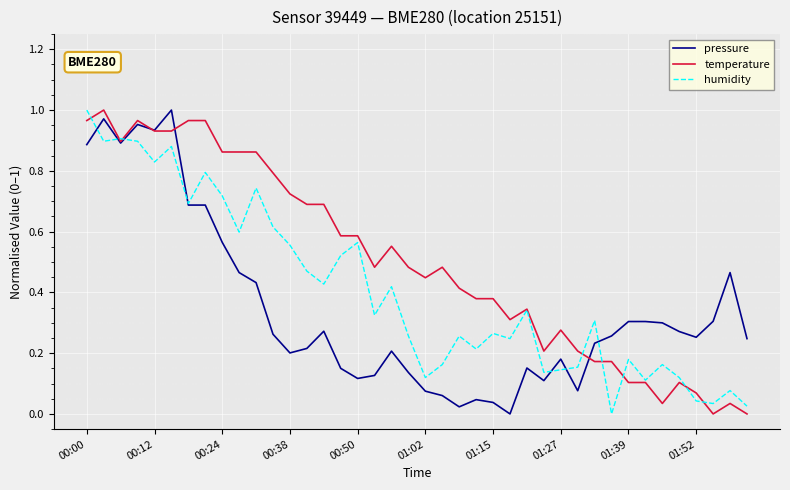

How many distinct data groups are displayed?

3